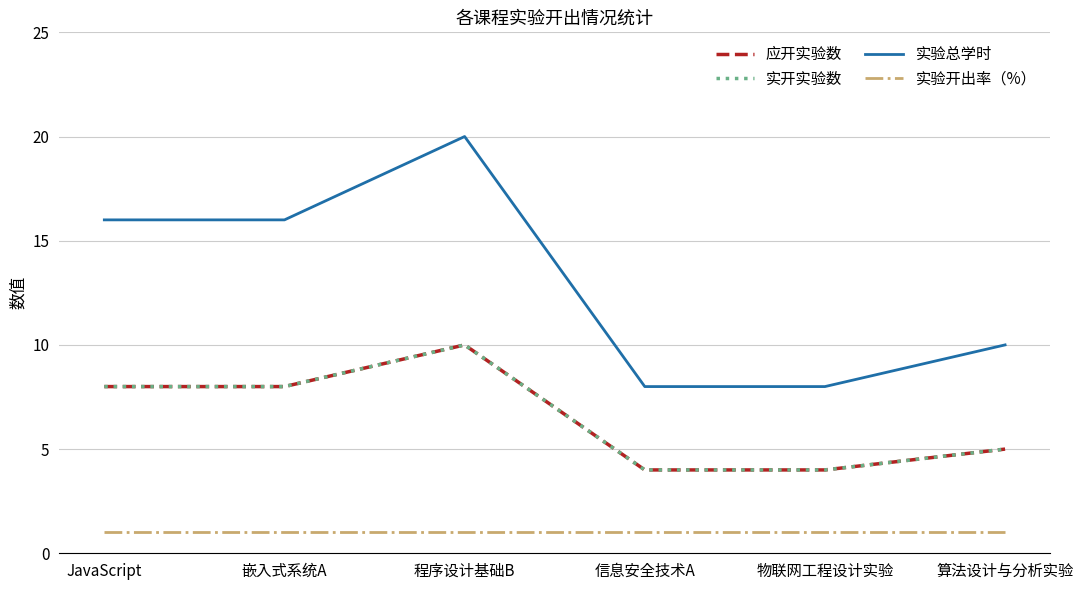

Is this an area chart (filled region under the line)?

No